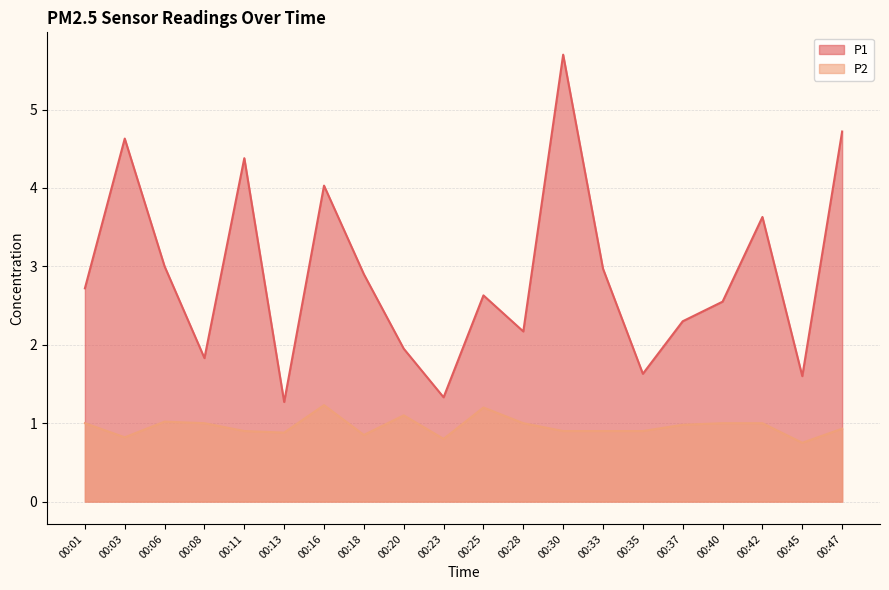

Which series has the largest range (max minus min)?

P1